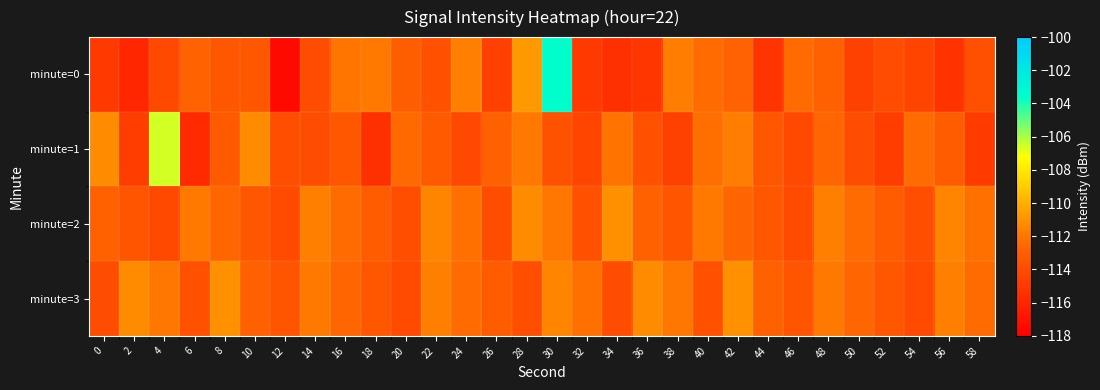

Which has a higher value, 26 or 8?

8